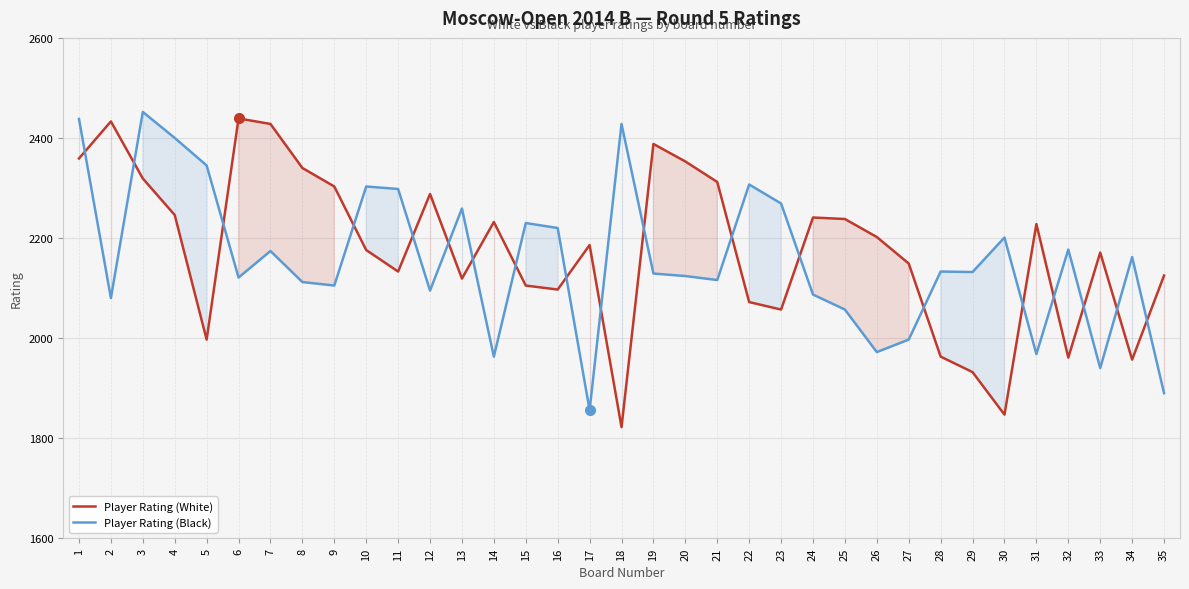

True or false: Player Rating (White) has more than 0 points higher than both neighbors.

True